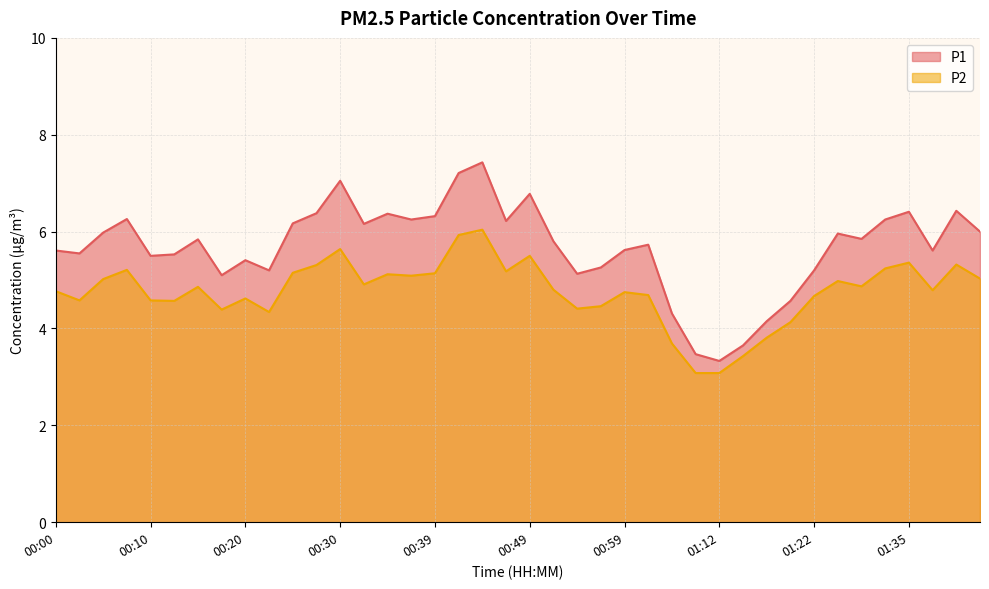

What is the difference between the P2 values at 00:47 and 01:22?

0.5